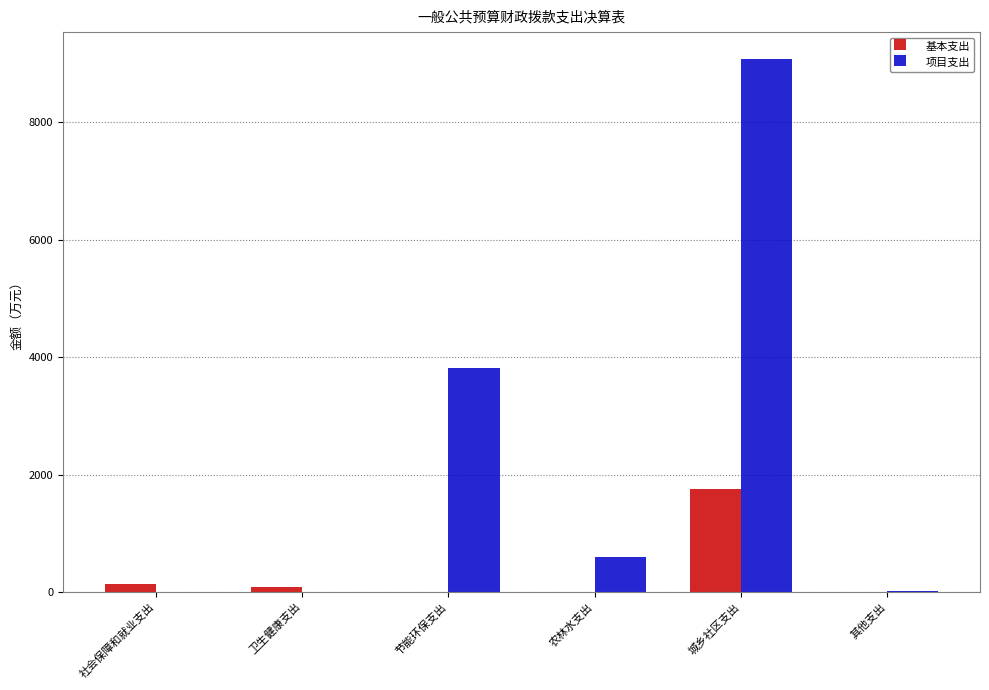

What is the maximum value for 基本支出?

1747.7